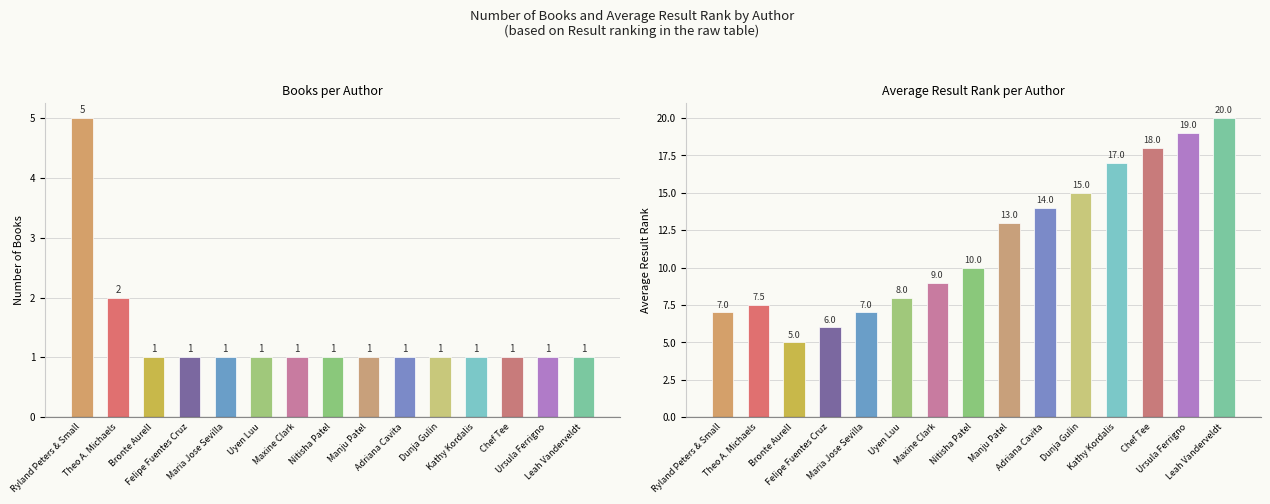

Where is Count nearest to the value 3?

Theo A. Michaels